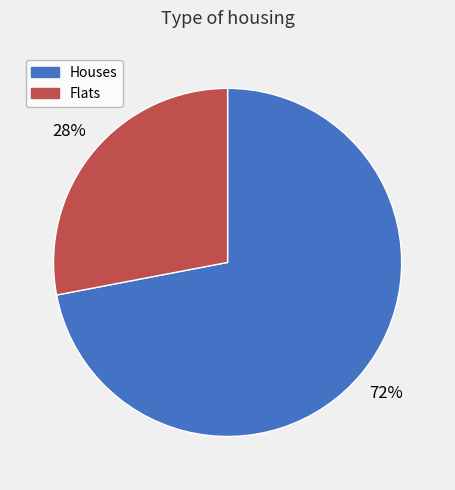

The Flats slice represents 28% of the pie. True or false?

True